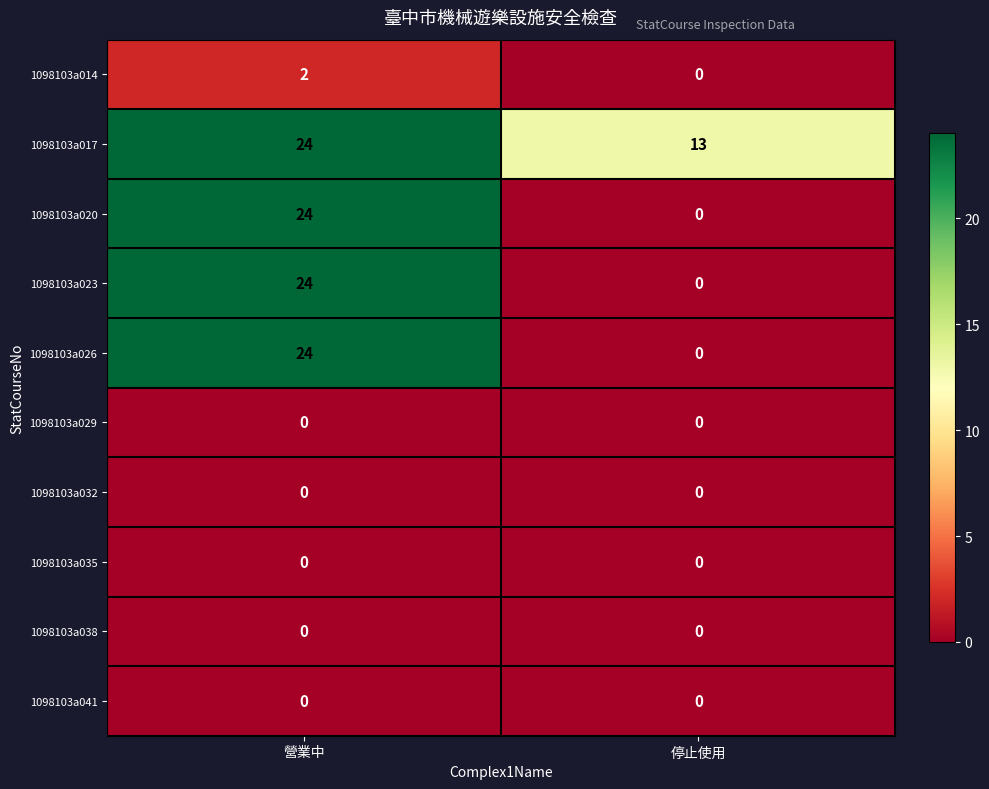

What is the sum of the 1098103a020 values at 停止使用 and 營業中?

24